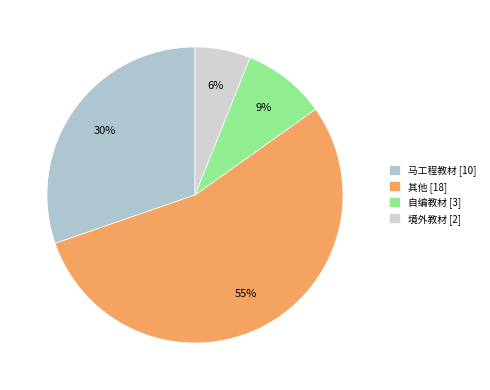

Which category has the biggest portion of the pie?

其他